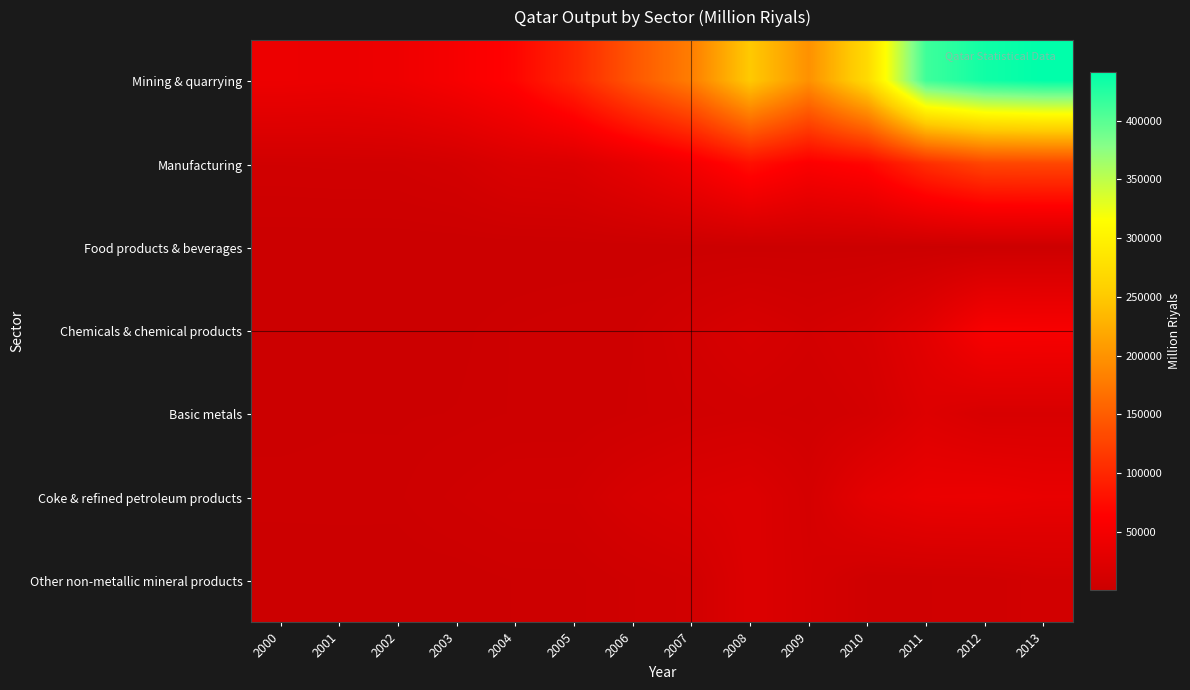

Reading right to left, what are all the values shown in this chart?

Mining & quarrying: 2013=441382.5	2012=433525.1	2011=412191.0	2010=270129.6	2009=197860.7	2008=250429.1	2007=179975.0	2006=142954.6	2005=99088.0	2004=68408.5	2003=54044.7	2002=44041.9	2001=40399.7	2000=42165.2
Manufacturing: 2013=128456.0	2012=127198.5	2011=105027.5	2010=69438.1	2009=59456.4	2008=77381.8	2007=51130.7	2006=33978.2	2005=20632.9	2004=18962.9	2003=11052.1	2002=7832.2	2001=7711.0	2000=7282.6
Food products & beverages: 2013=1752.2	2012=1696.2	2011=1283.2	2010=1264.4	2009=1326.5	2008=1197.9	2007=936.5	2006=596.8	2005=574.8	2004=430.2	2003=271.0	2002=297.5	2001=320.2	2000=338.8
Chemicals & chemical products: 2013=55285.0	2012=56155.2	2011=30091.7	2010=14925.3	2009=10534.8	2008=15171.6	2007=9843.8	2006=4472.8	2005=3898.9	2004=2988.6	2003=1533.7	2002=1023.7	2001=1012.9	2000=1014.4
Basic metals: 2013=15846.5	2012=15715.4	2011=22723.9	2010=10808.6	2009=7301.8	2008=8618.8	2007=7186.5	2006=4762.2	2005=3018.8	2004=2991.3	2003=2051.7	2002=1790.5	2001=1793.5	2000=1331.9
Coke & refined petroleum products: 2013=36933.3	2012=40120.6	2011=39054.7	2010=31039.0	2009=12507.5	2008=21798.5	2007=18615.3	2006=14279.3	2005=7641.8	2004=7508.7	2003=5116.6	2002=2574.1	2001=2642.5	2000=2602.2
Other non-metallic mineral products: 2013=9336.6	2012=5849.4	2011=5392.3	2010=5375.2	2009=13589.1	2008=21465.0	2007=7784.9	2006=5322.4	2005=2195.8	2004=2082.2	2003=857.1	2002=798.2	2001=729.2	2000=618.1